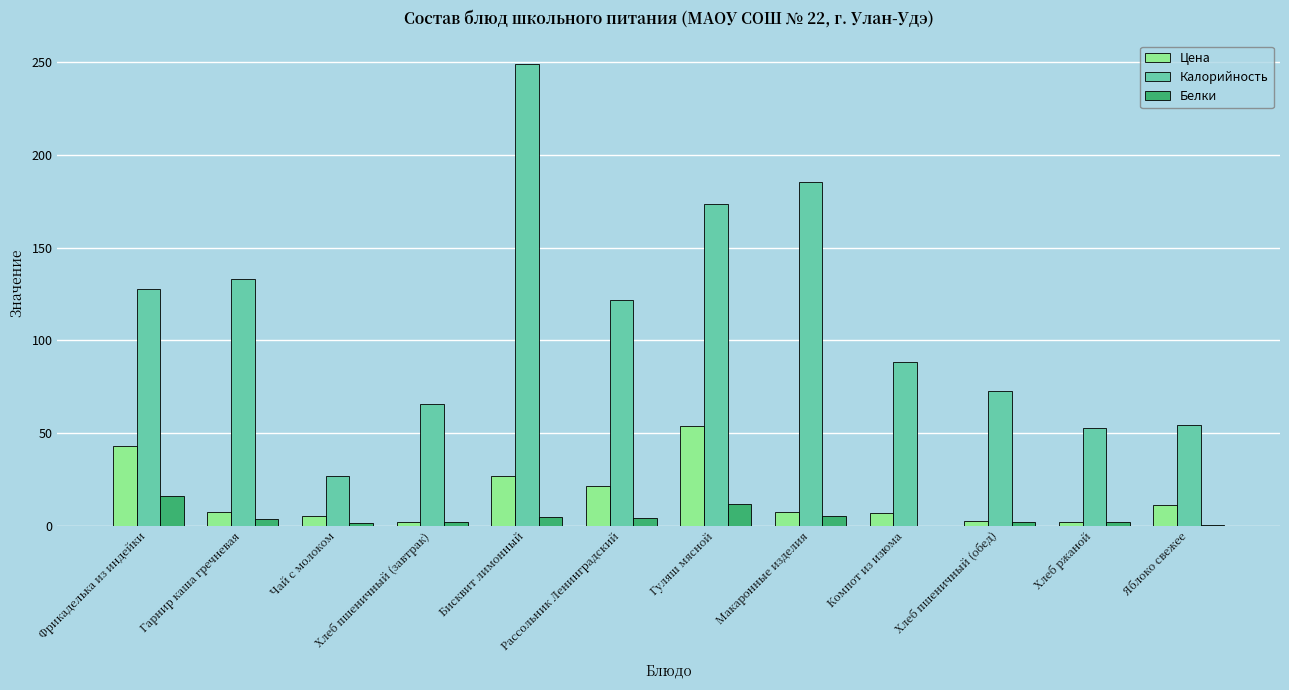

Between Гарнир каша гречневая and Макаронные изделия, which series saw the biggest shift?

Калорийность